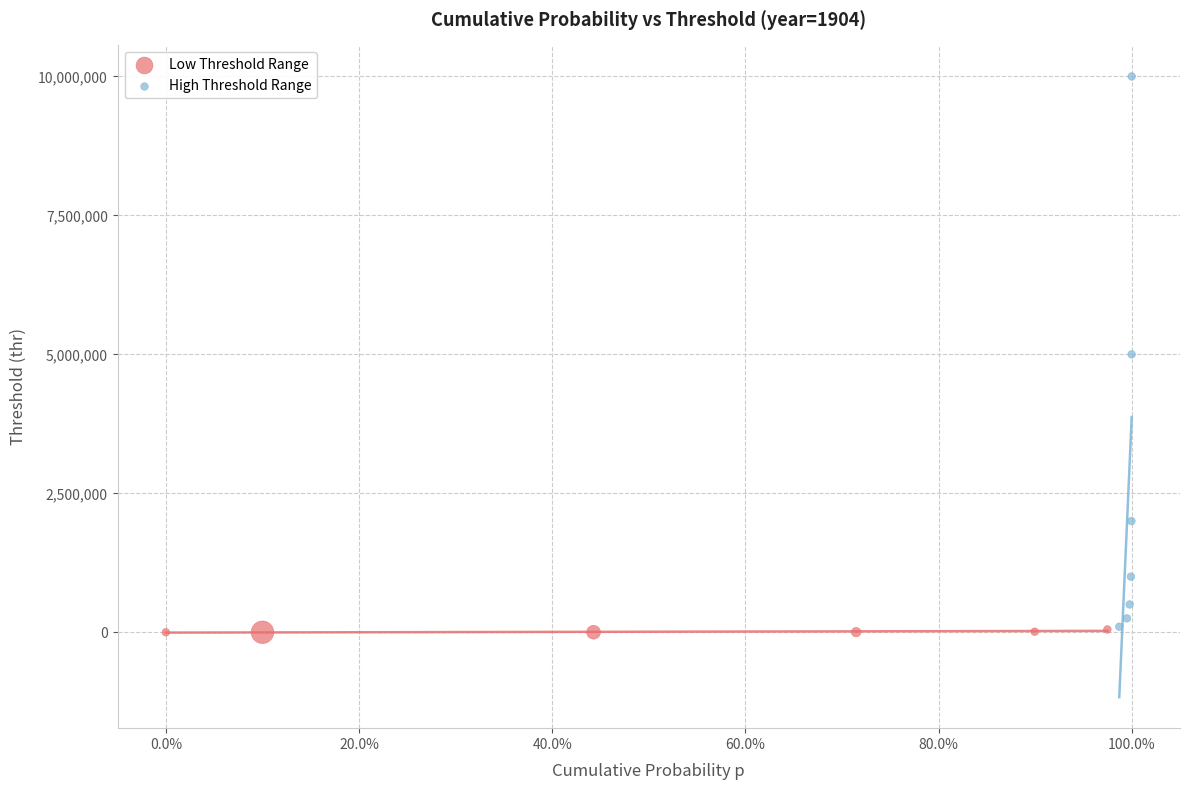

Which series contains the highest Y value?

High Threshold Range